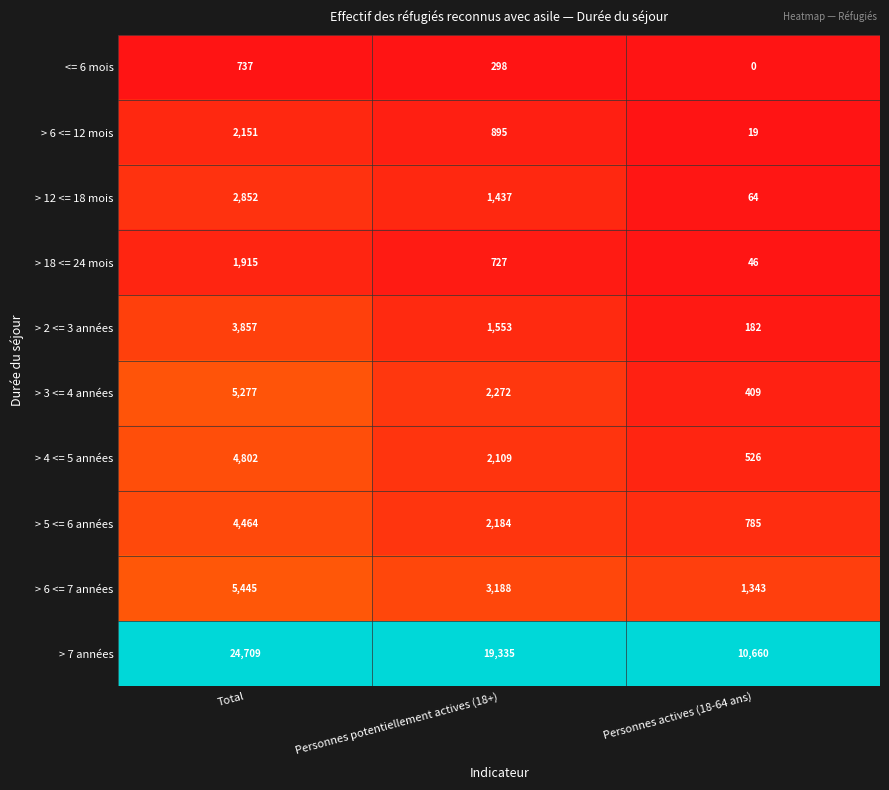

What is the spread (max minus min) of values at Personnes potentiellement actives (18+)?

19037